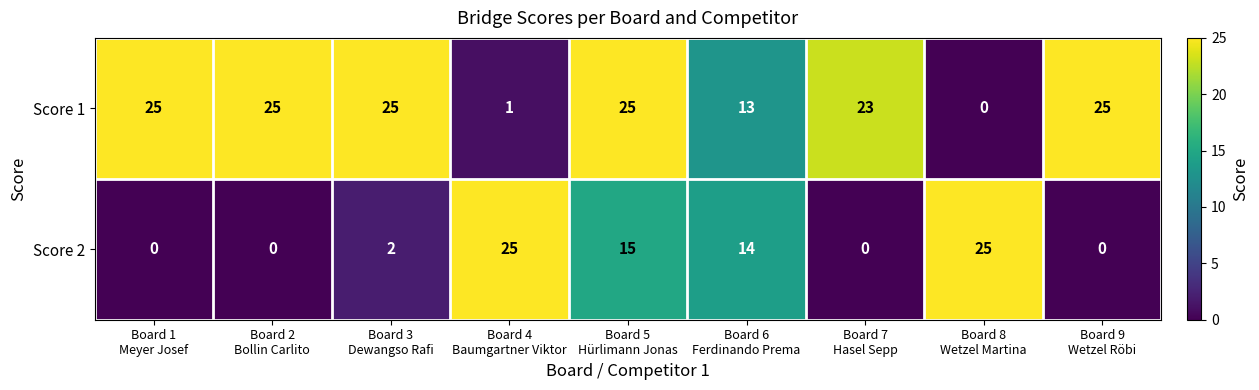

What is the difference between the maximum and minimum values in the Score 1 series?

25